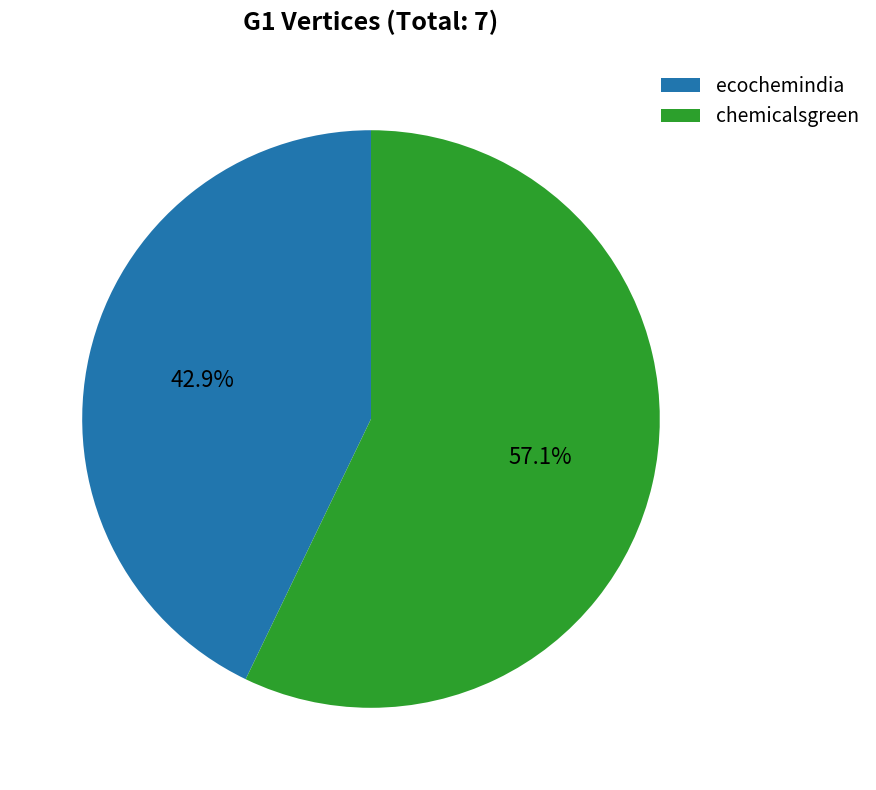

The ecochemindia slice represents 43% of the pie. True or false?

True